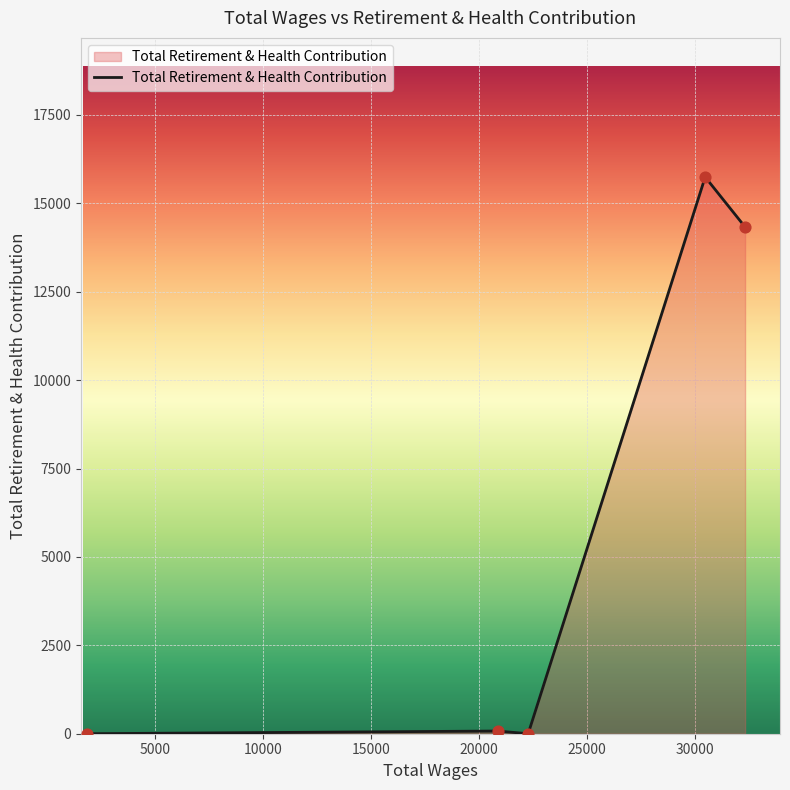

What is the average value?

6030